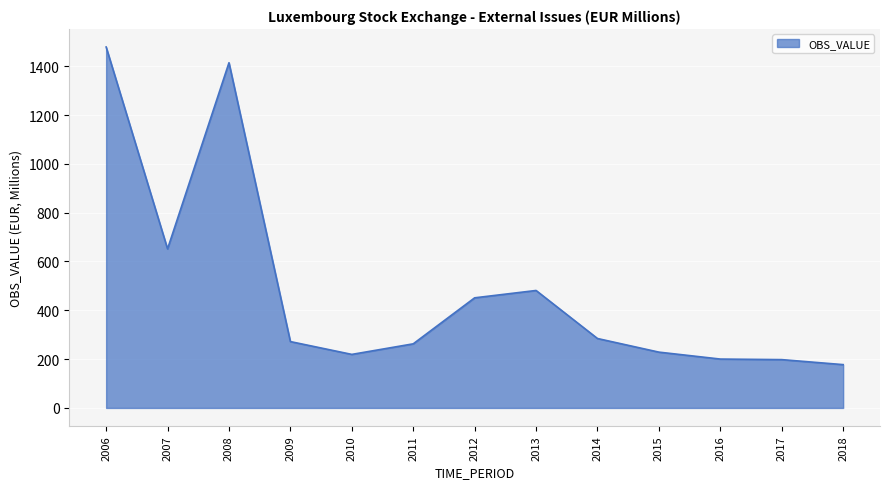

At which category does the chart reach its peak across all series?

2006